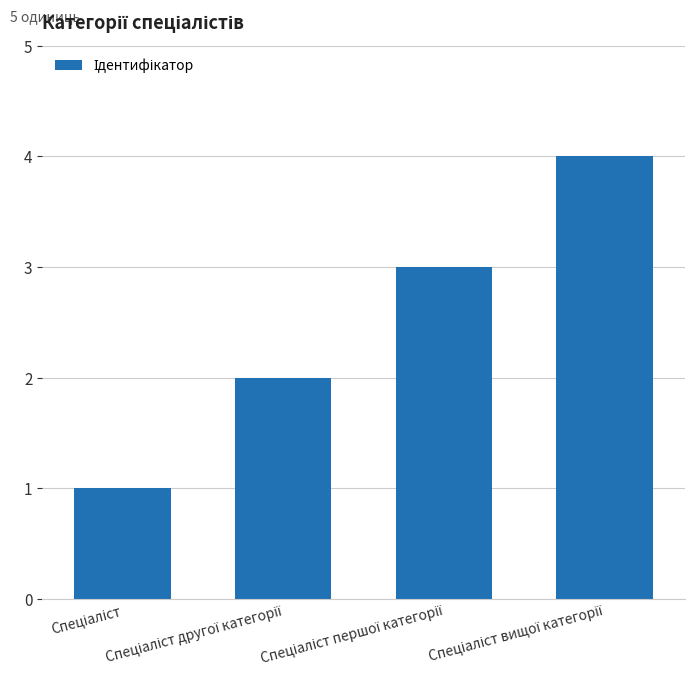

What is the maximum value shown in the chart?

4